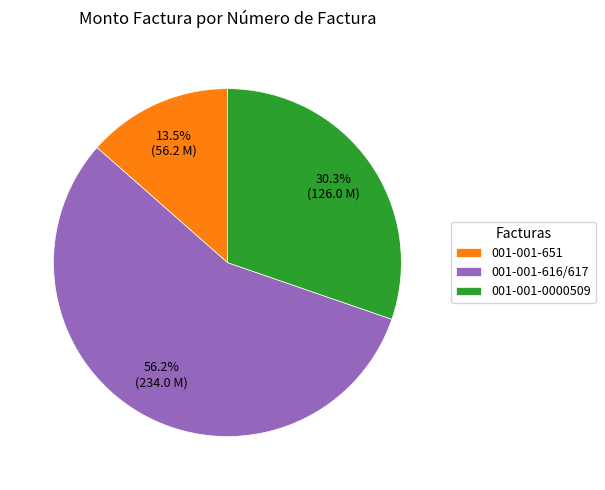

Approximately how many times larger is the value at 001-001-0000509 compared to 001-001-616/617?

0.5